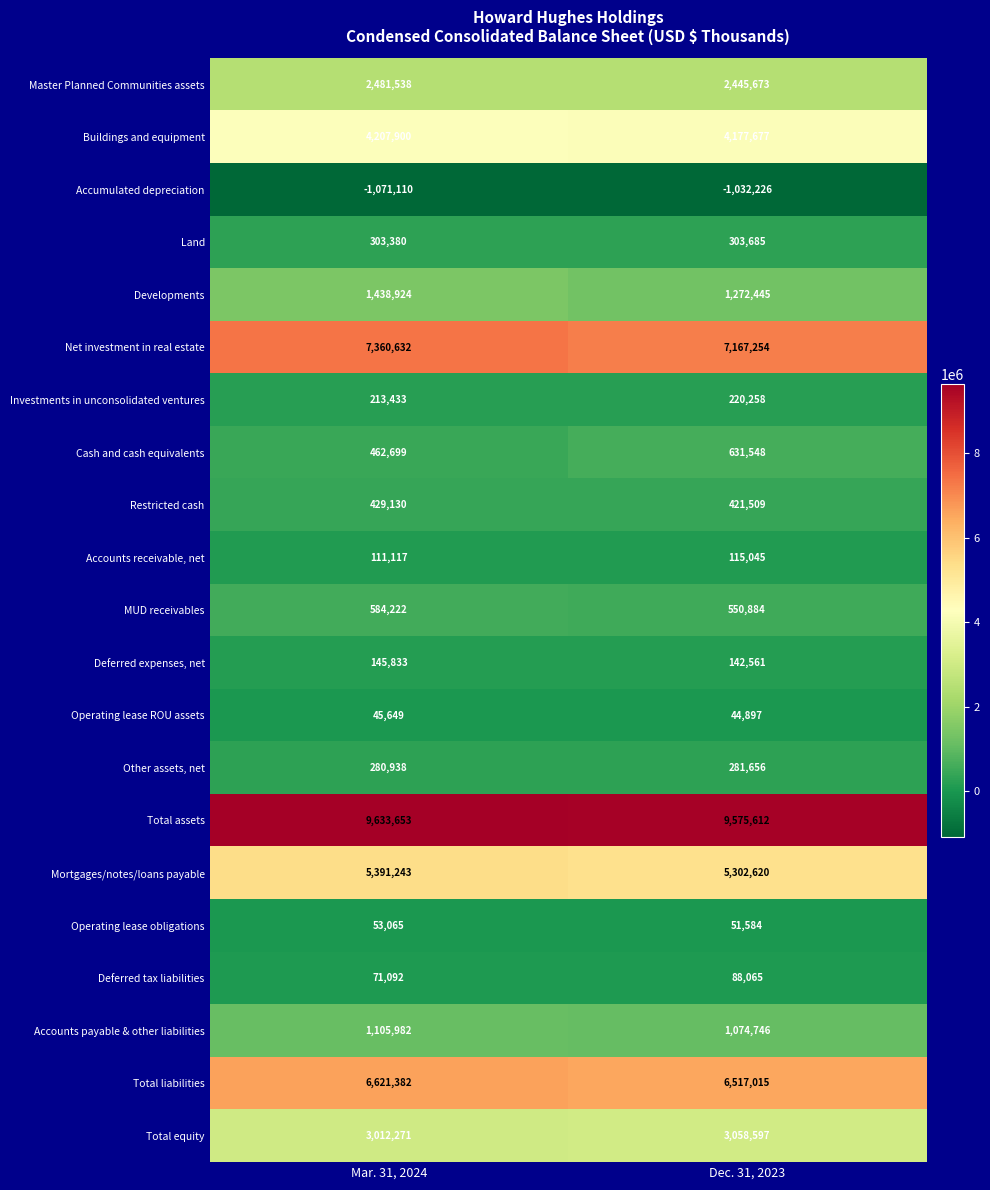

At Dec. 31, 2023, list the series in order from smallest to largest.

Accumulated depreciation, Operating lease ROU assets, Operating lease obligations, Deferred tax liabilities, Accounts receivable, net, Deferred expenses, net, Investments in unconsolidated ventures, Other assets, net, Land, Restricted cash, MUD receivables, Cash and cash equivalents, Accounts payable & other liabilities, Developments, Master Planned Communities assets, Total equity, Buildings and equipment, Mortgages/notes/loans payable, Total liabilities, Net investment in real estate, Total assets